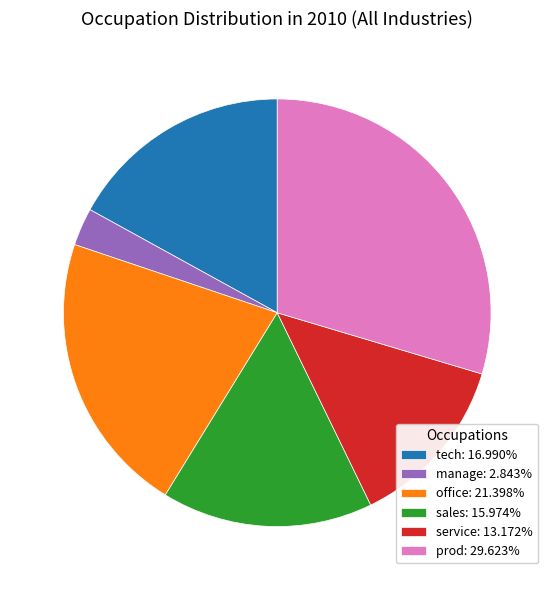

Combined, do sales: 15.974% and office: 21.398% account for over 50%?

No